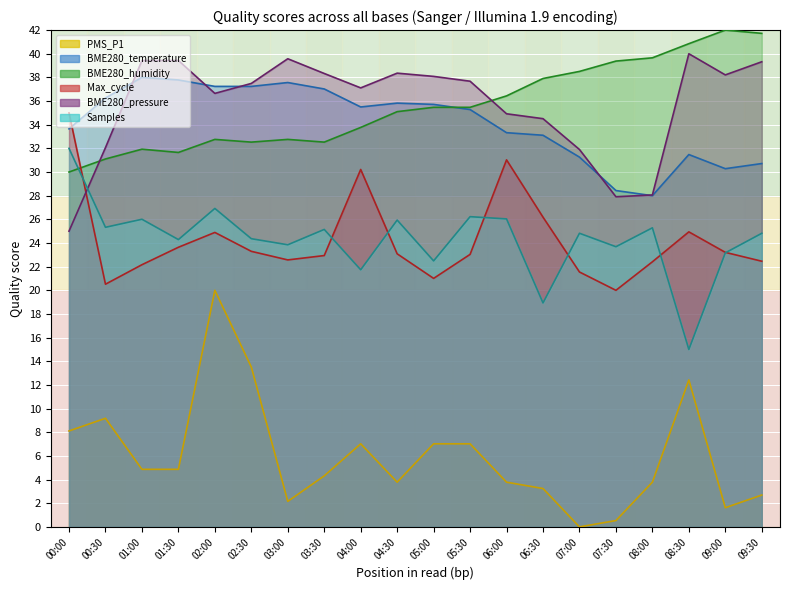

How many data points in Samples are above 24?

13